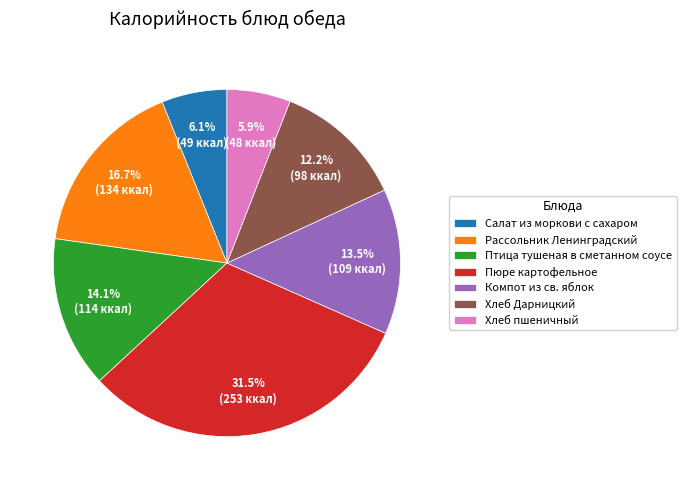

Does Салат из моркови с сахаром account for over 50% of the chart?

No